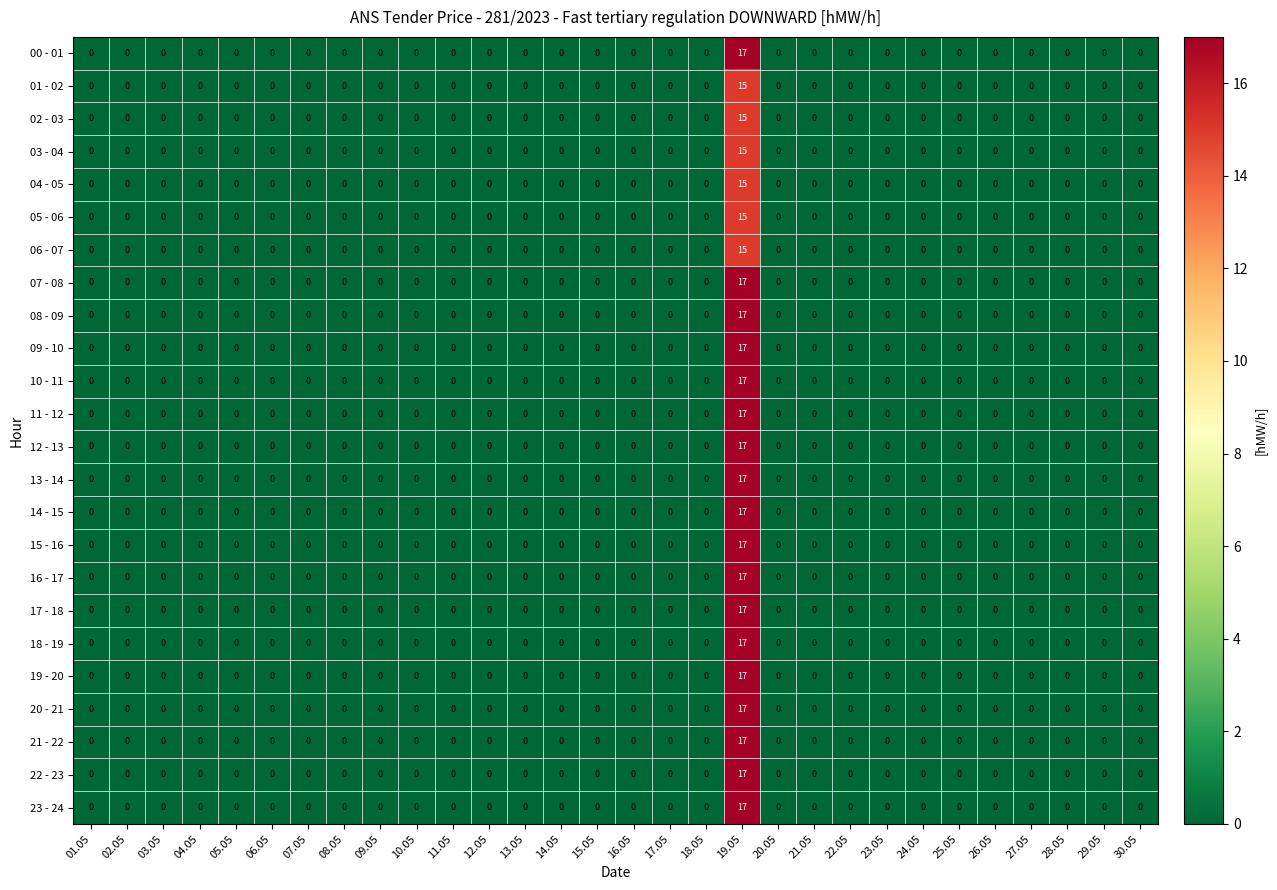

The 08 - 09 series shows 17 at 19.05. True or false?

True